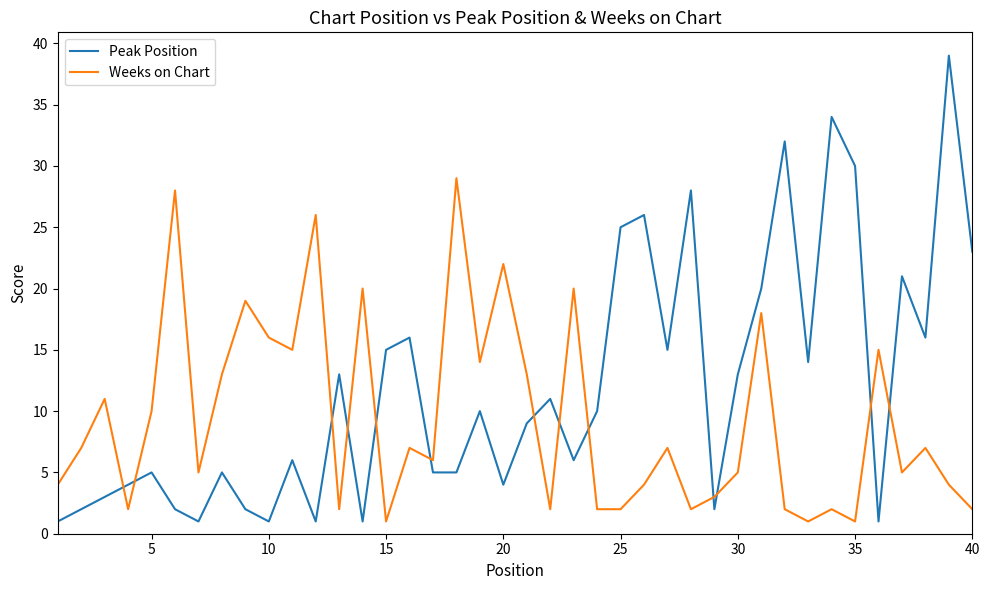

Which series has the largest total across all categories?

Peak Position